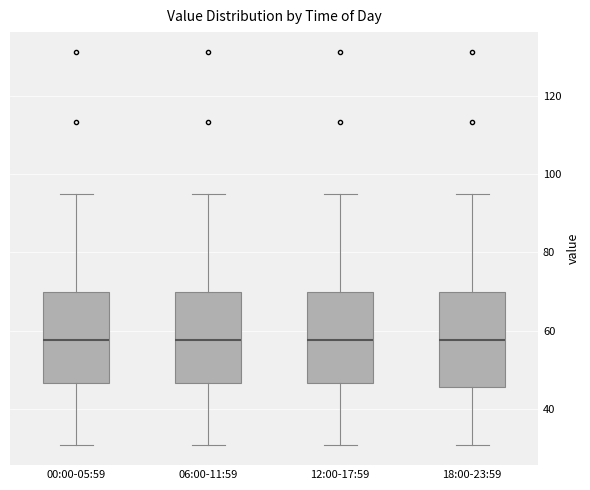

Reading left to right, read every box against the y-axis: the position of its median line, the range the box covers, and the ends of its whiskers. The values are not printed on the chart, so give them approximately, as read against the axis.

00:00-05:59: median 58, box 46 to 70, whiskers 30 to 94
06:00-11:59: median 58, box 46 to 70, whiskers 30 to 94
12:00-17:59: median 58, box 46 to 70, whiskers 30 to 94
18:00-23:59: median 58, box 46 to 70, whiskers 30 to 94